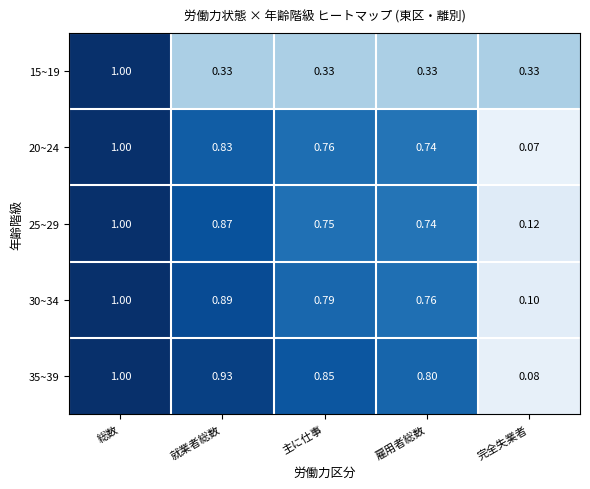

What is the maximum value shown in the chart?

1.0